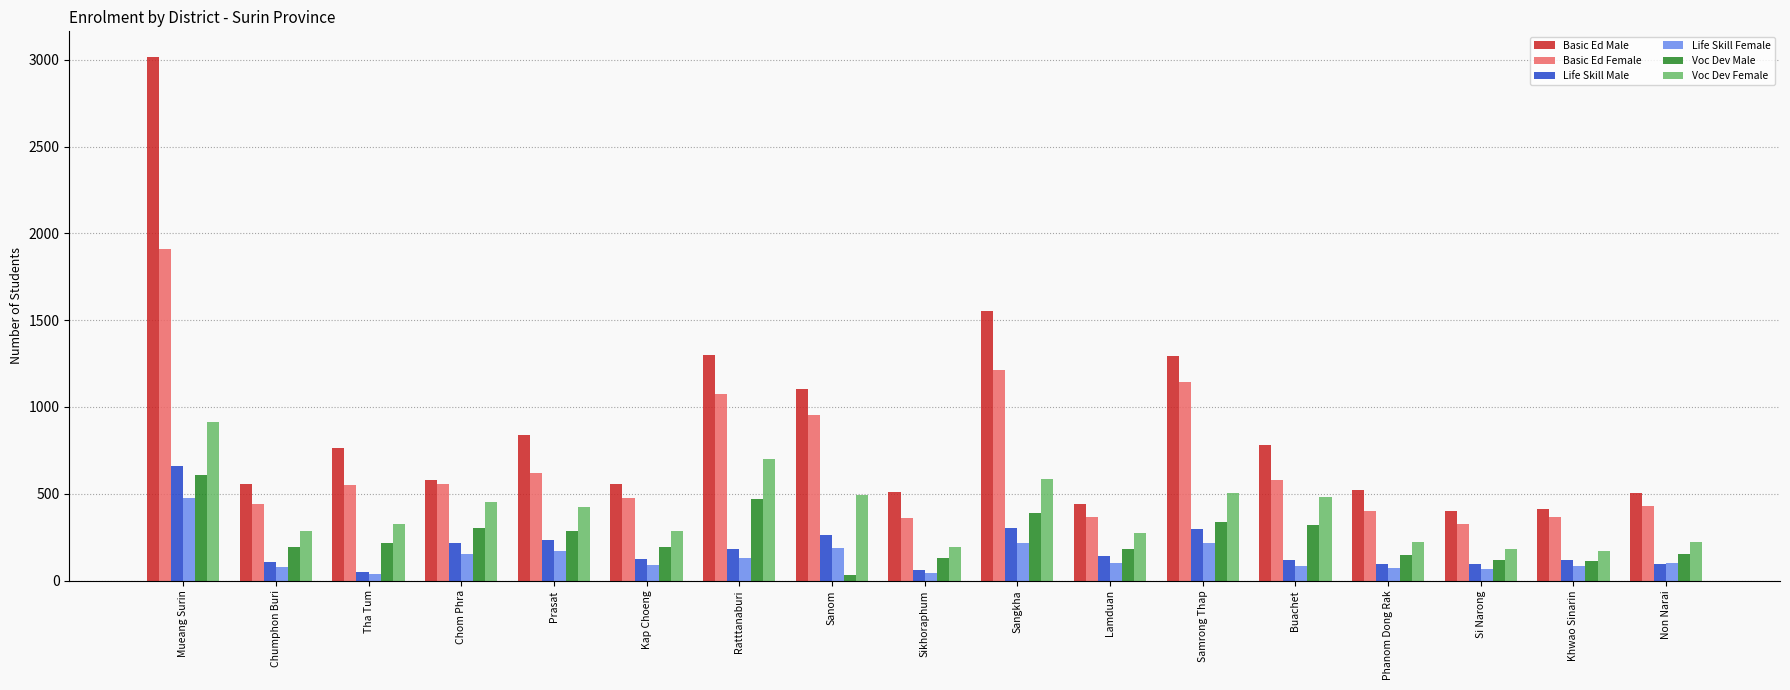

What is the value of the Life Skill Female bar at the 6th from the left?

89